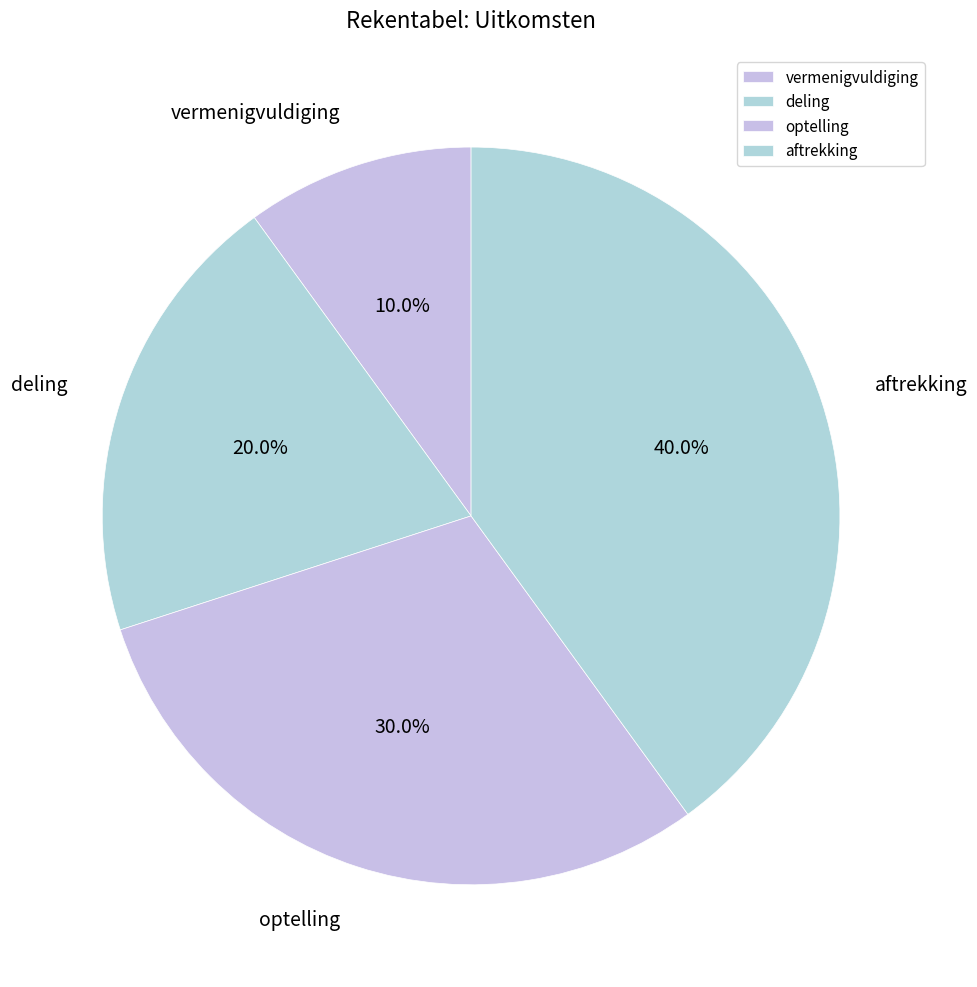

Rank the categories by value from highest to lowest.

aftrekking, optelling, deling, vermenigvuldiging